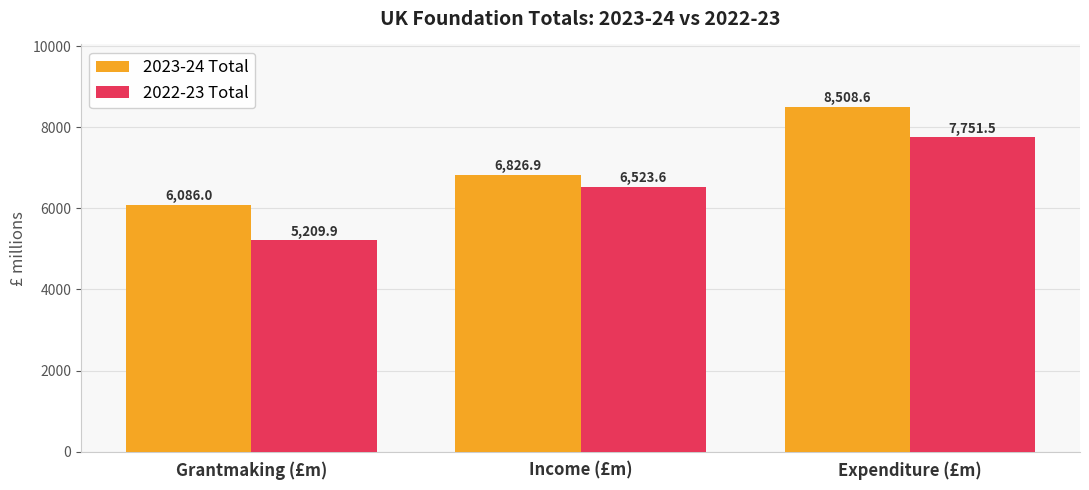

Reading right to left, what are all the values shown in this chart?

2023-24 Total: Expenditure (£m)=8508.6	Income (£m)=6826.9	Grantmaking (£m)=6086.0
2022-23 Total: Expenditure (£m)=7751.5	Income (£m)=6523.6	Grantmaking (£m)=5209.9